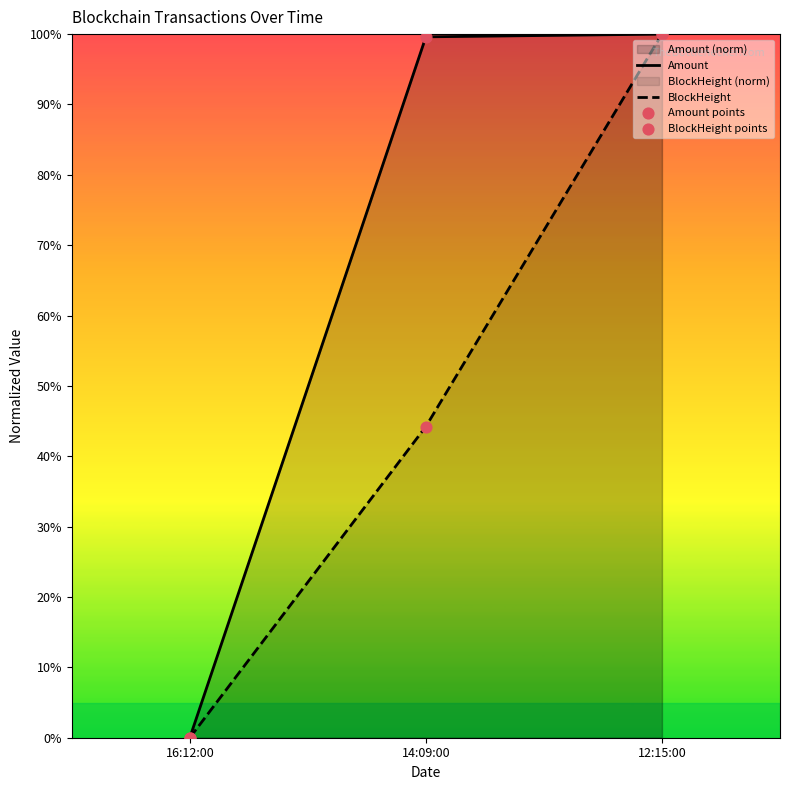

At which label does Amount reach its minimum?

16:12:00